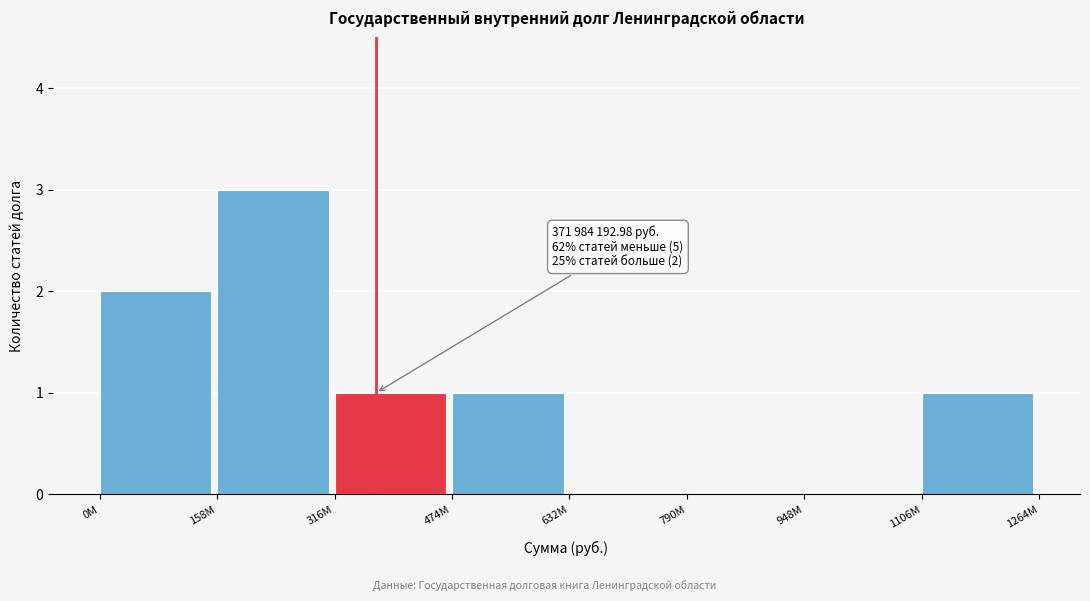

Reading left to right, list all the values displayed in this chart.

0M=2	158M=3	316M=1	474M=1	632M=0	790M=0	948M=0	1106M=1